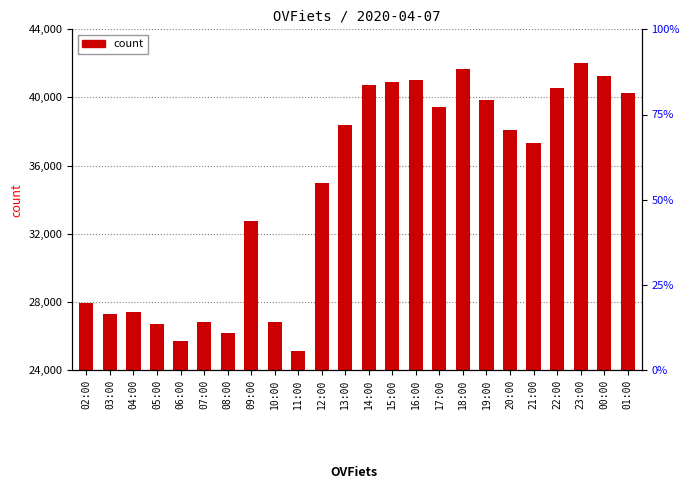

What is the difference between the maximum and second lowest values?

16355